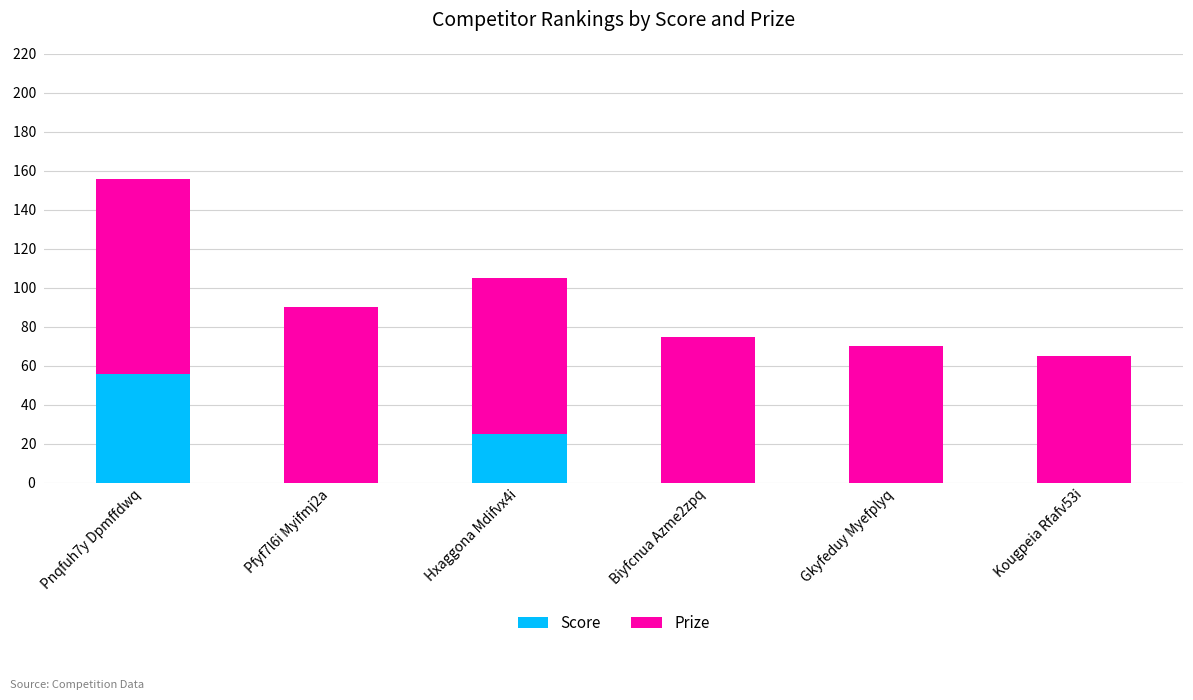

Reading left to right, list the values for the Score series.

Pnqfuh7y Dpmffdwq=56	Pfyf7l6i Myifmj2a=0	Hxaggona Mdifvx4i=25	Biyfcnua Azme2zpq=0	Gkyfeduy Myefplyq=0	Kougpeia Rfafv53i=0